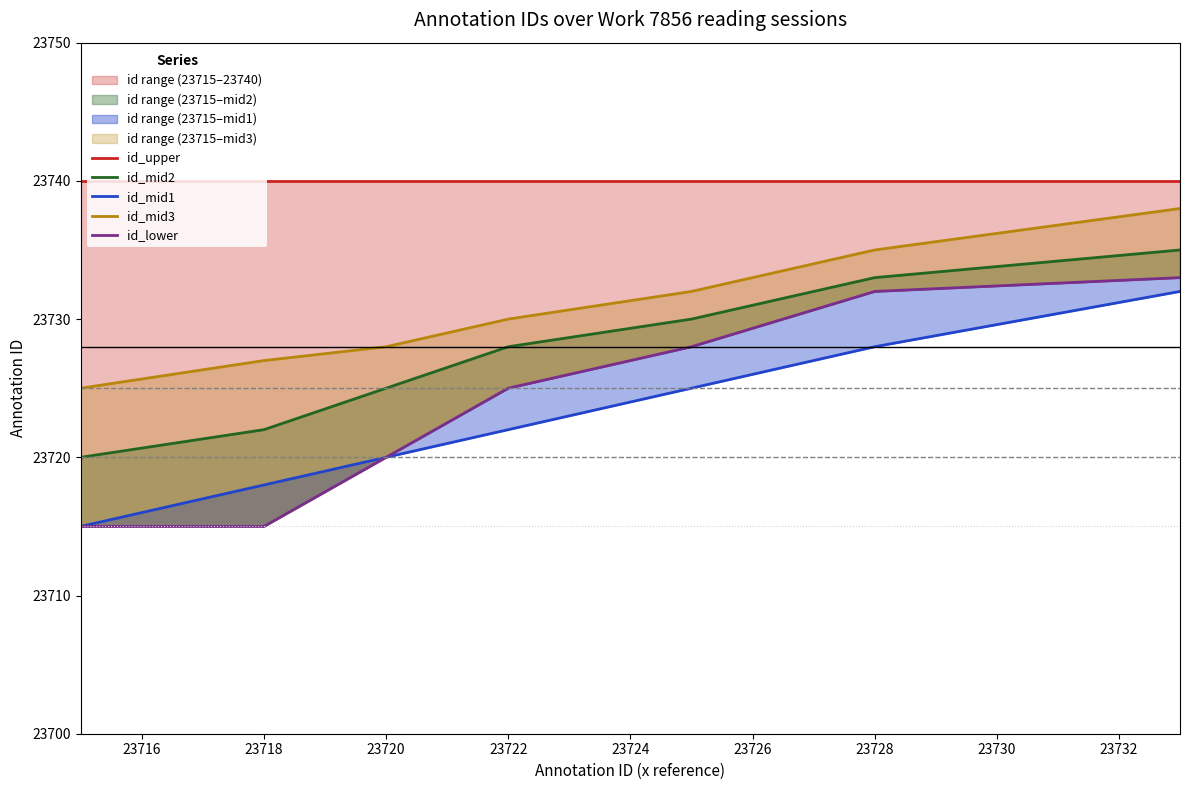

At 23722, list the series in order from largest to smallest.

id_upper, id_mid3, id_mid2, id_lower, id_mid1